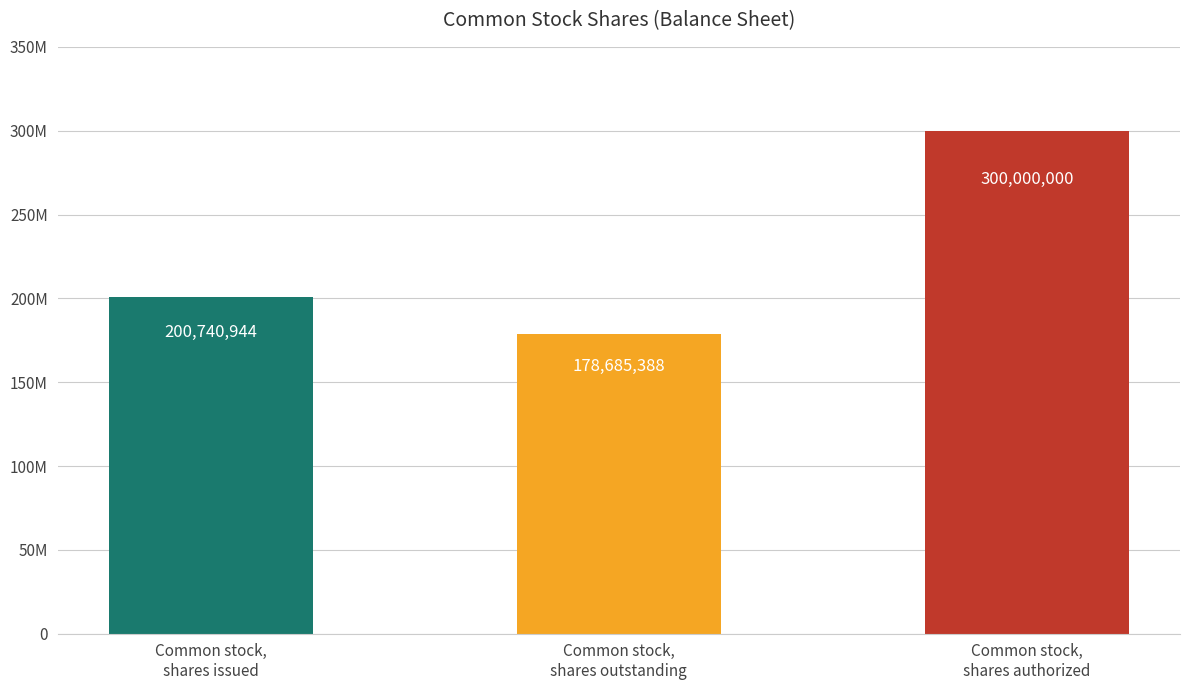

Which label corresponds to the largest value in the chart?

Common stock,
shares authorized